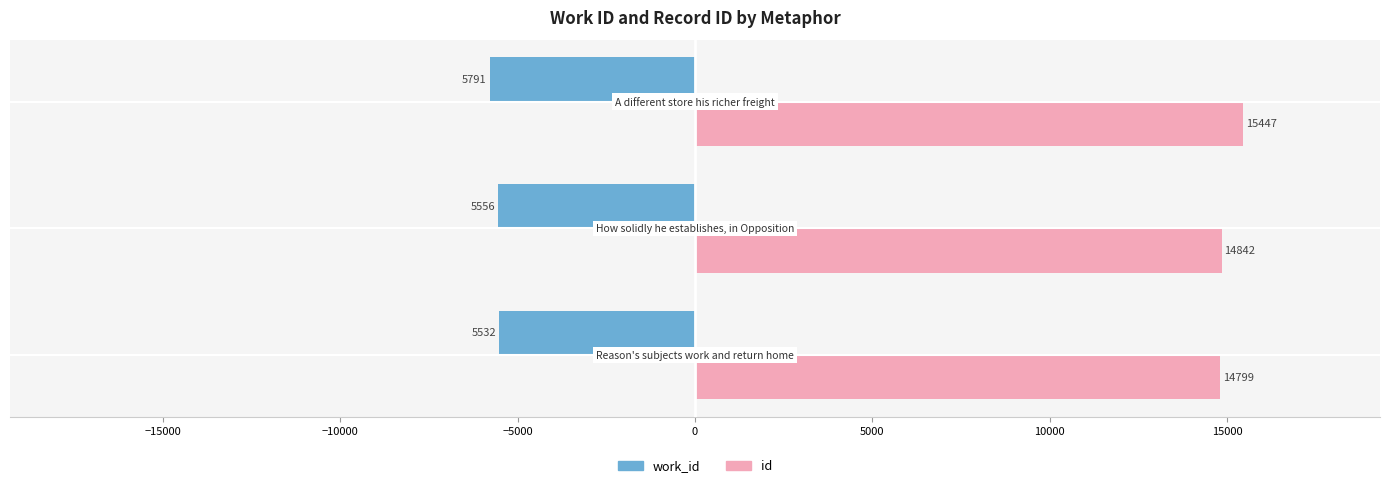

Which series has the largest total across all categories?

id